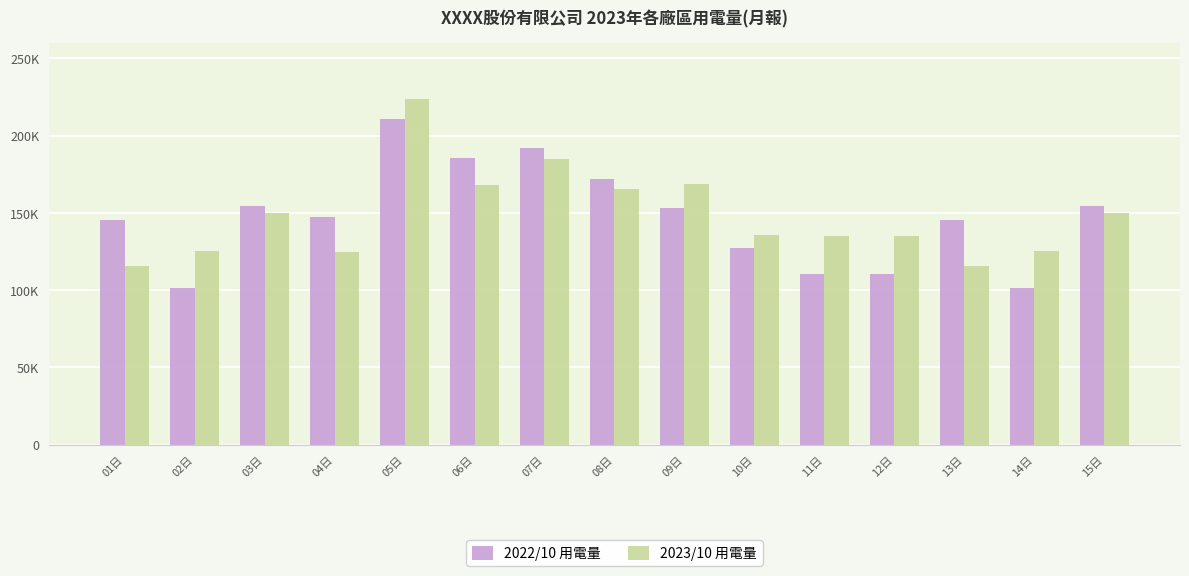

Reading left to right, extract all data points from this chart.

2022/10 用電量: 01日=145560.6	02日=101351.5	03日=154144.3	04日=147259.8	05日=210479.7	06日=185358.1	07日=191718.5	08日=171797.0	09日=152864.4	10日=126978.0	11日=110548.9	12日=110548.9	13日=145560.6	14日=101351.5	15日=154144.3
2023/10 用電量: 01日=115521.0	02日=125315.0	03日=150055.3	04日=124544.0	05日=223541.0	06日=168240.0	07日=184541.0	08日=165458.0	09日=168541.0	10日=135555.0	11日=135247.0	12日=135247.0	13日=115521.0	14日=125315.0	15日=150055.3